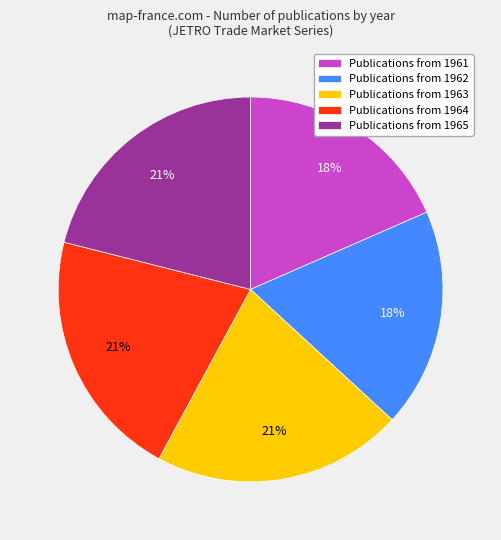

True or false: Publications from 1965 accounts for 21% of the total.

True